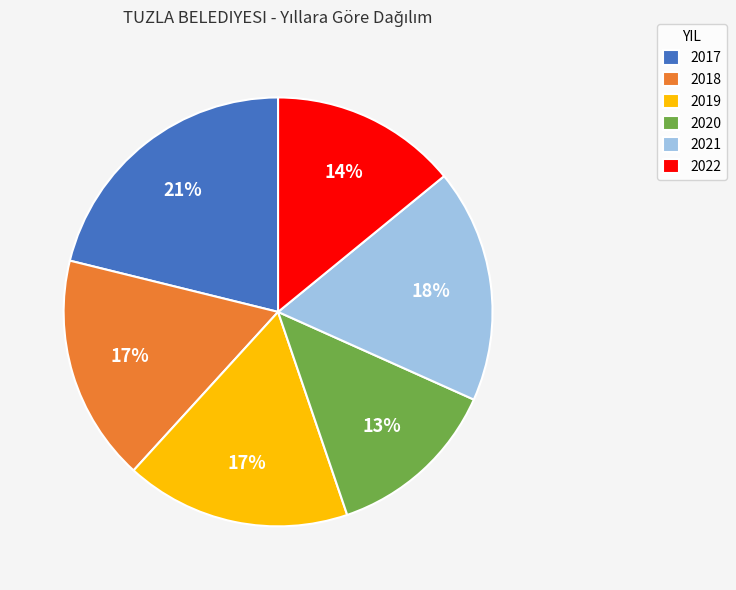

To the nearest percent, what portion does 2019 represent?

17%